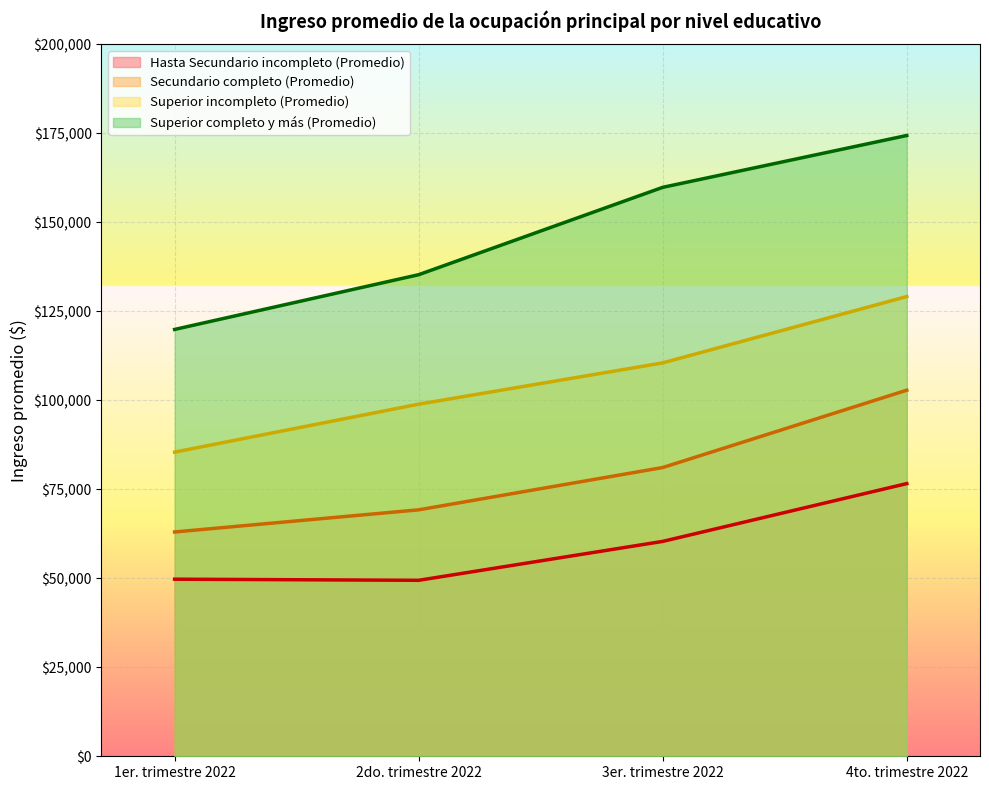

At which label does Superior incompleto (Promedio) first exceed 110518?

4to. trimestre 2022